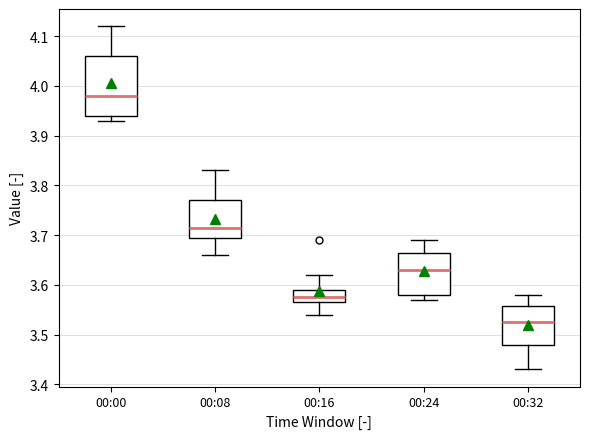

Comparing the boxes themselves (not the whiskers), which one is the tallest?

00:00